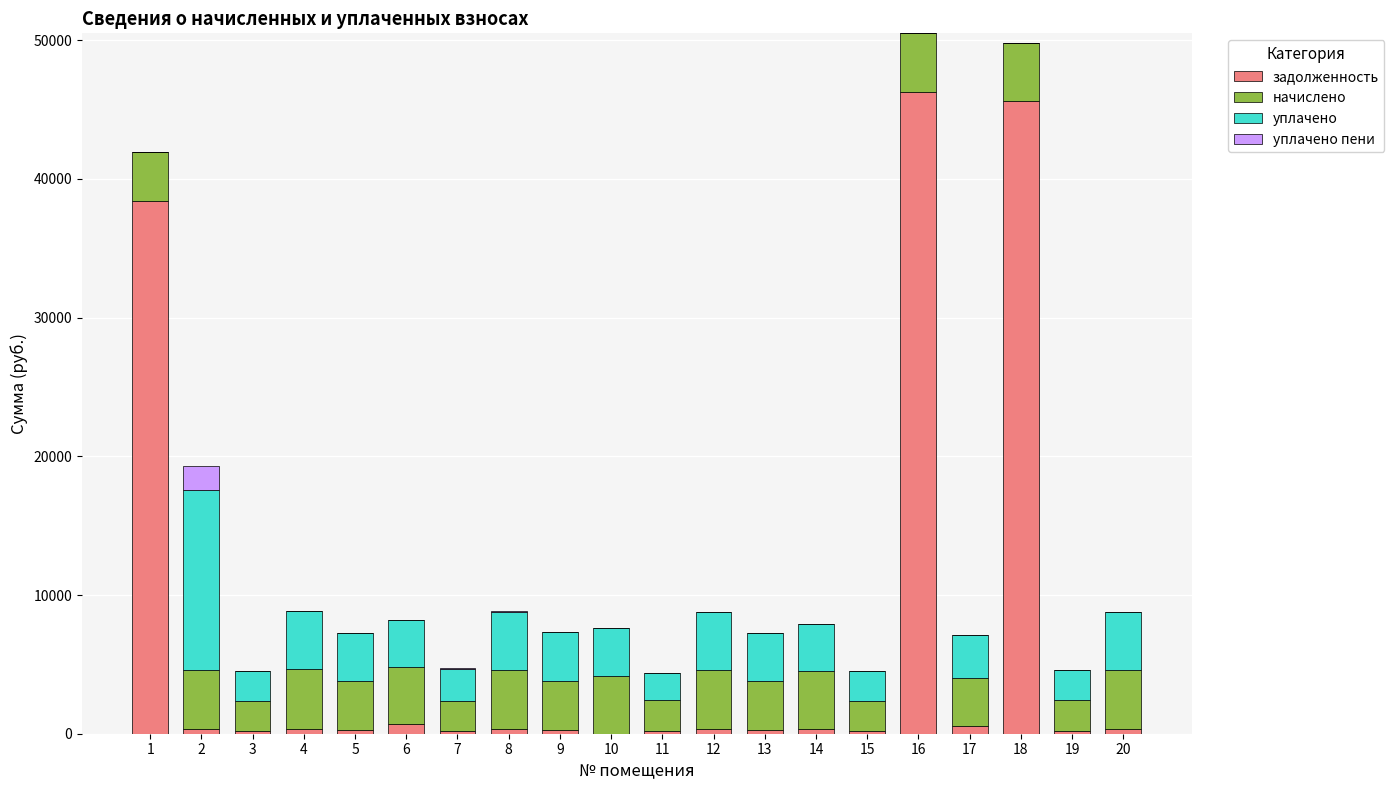

The value of задолженность at 10 is 0.0. True or false?

True